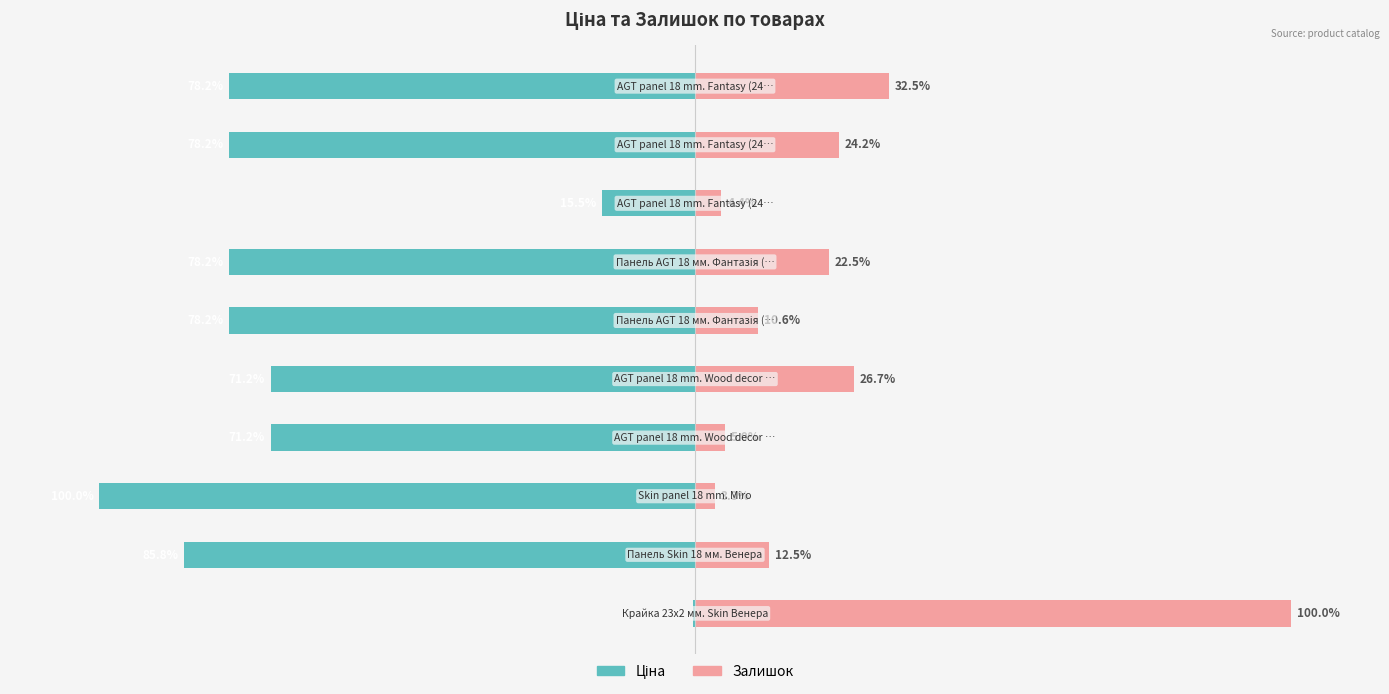

Reading left to right, list all the values displayed in this chart.

Ціна: 0=-0.4	1=-85.8	2=-100.0	3=-71.2	4=-71.2	5=-78.2	6=-78.2	7=-15.5	8=-78.2	9=-78.2
Залишок: 0=100.0	1=12.5	2=3.3	3=5.0	4=26.7	5=10.6	6=22.5	7=4.4	8=24.2	9=32.5